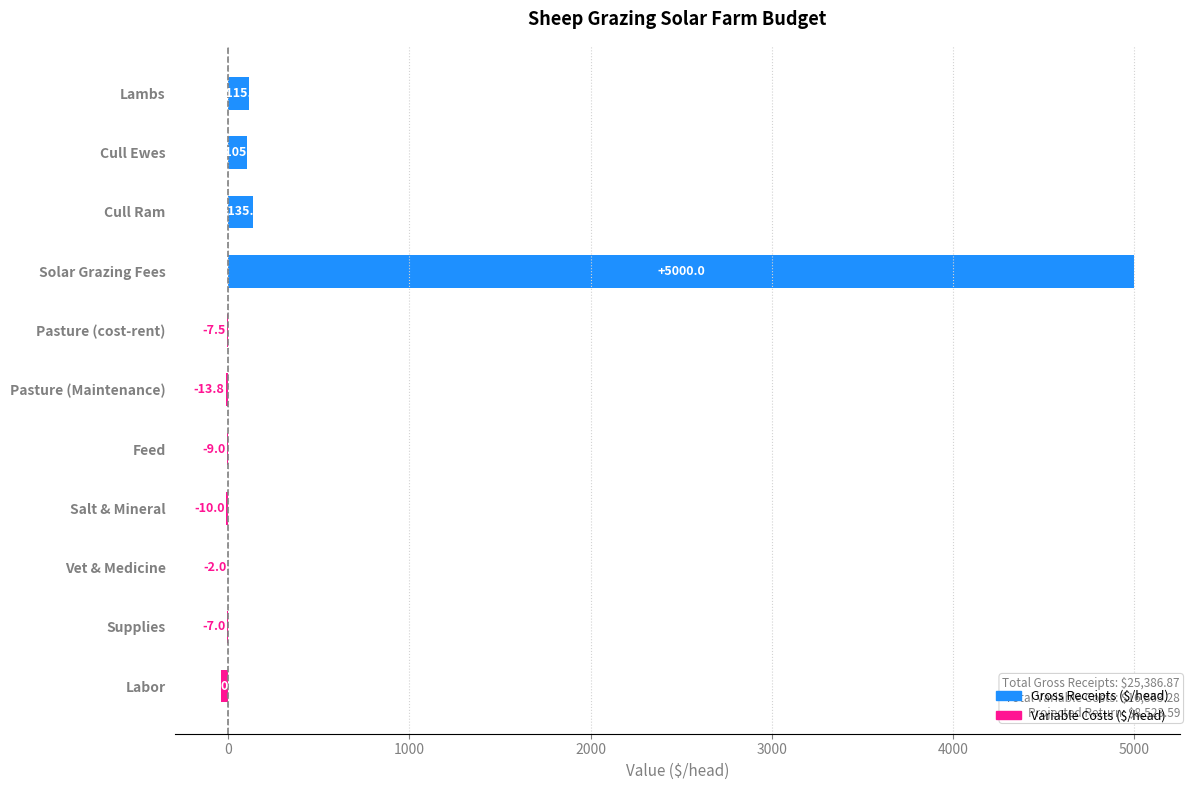

Are the bars horizontal?

Yes